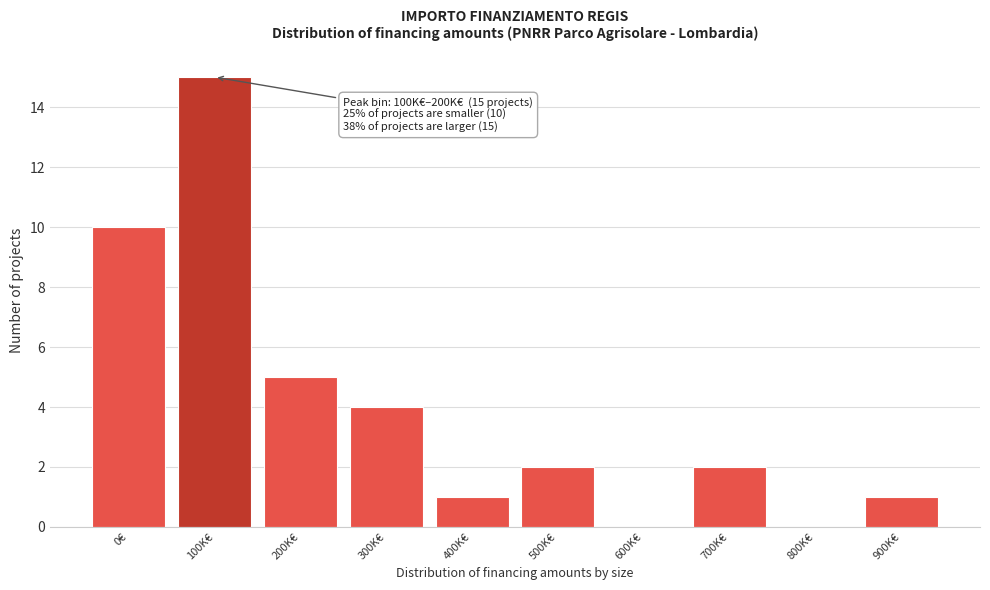

Reading right to left, list all the values displayed in this chart.

900K€=1	800K€=0	700K€=2	600K€=0	500K€=2	400K€=1	300K€=4	200K€=5	100K€=15	0€=10